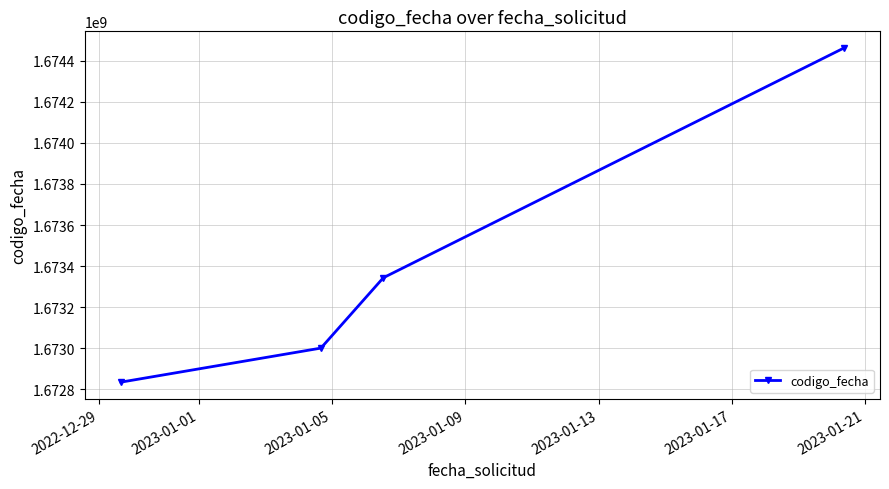

What is the value of the 3rd point from the left?

1673343650